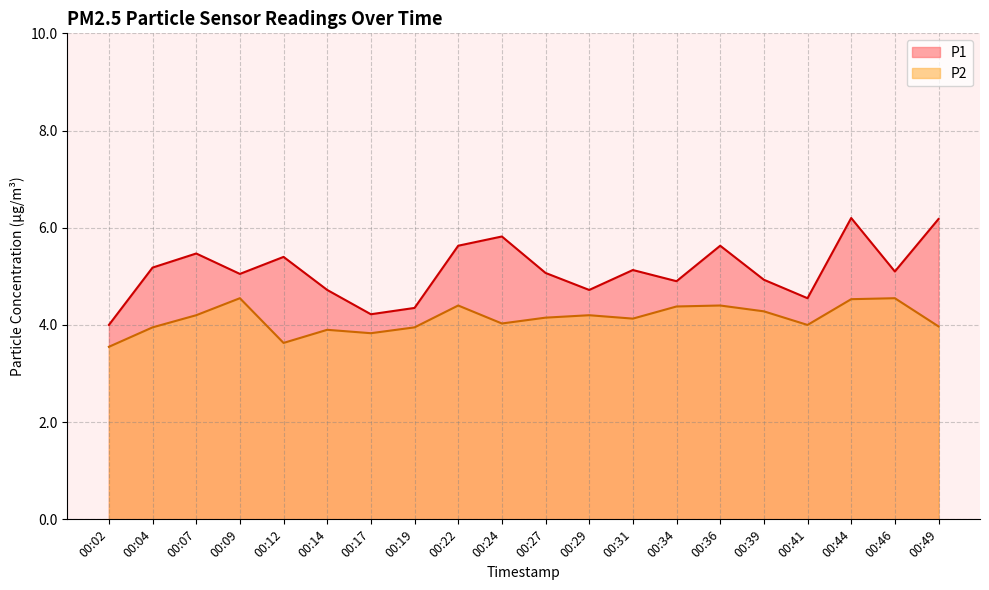

Is it true that P1 equals 8.1 at 00:29?

False